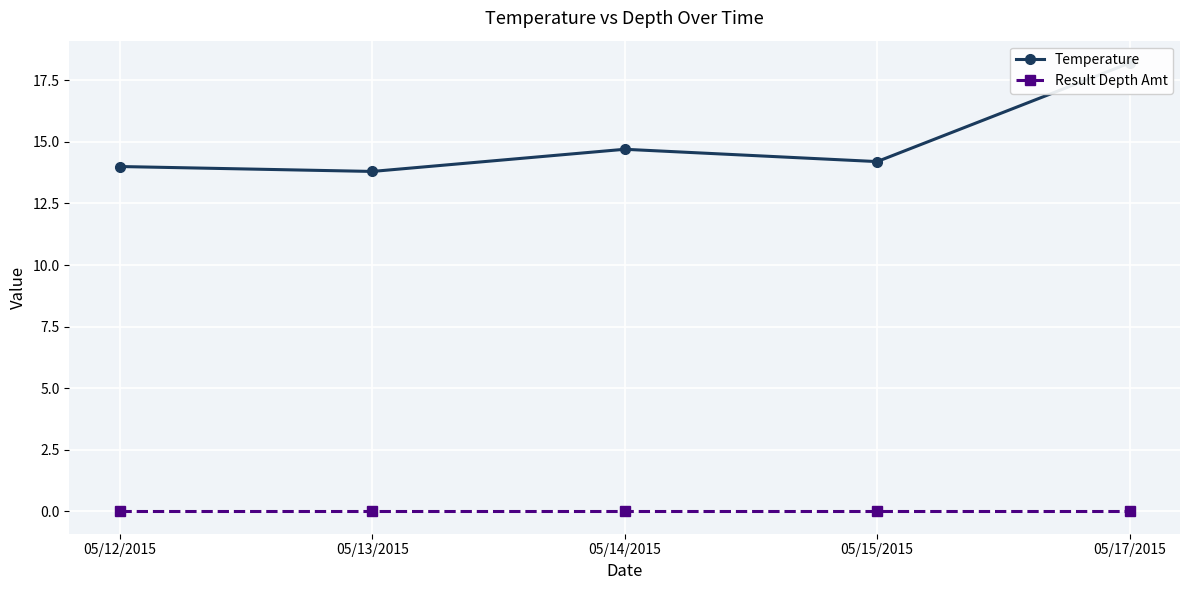

What is the difference between the Temperature values at 05/12/2015 and 05/13/2015?

0.2